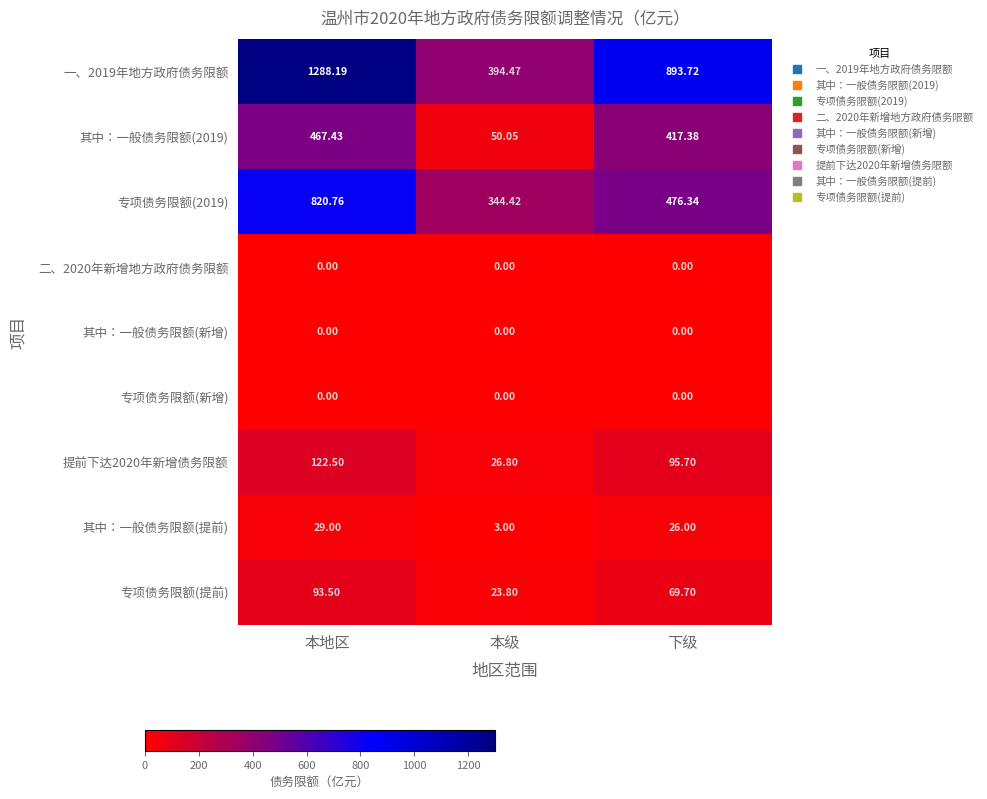

Rank the categories by 提前下达2020年新增债务限额 value from highest to lowest.

本地区, 下级, 本级